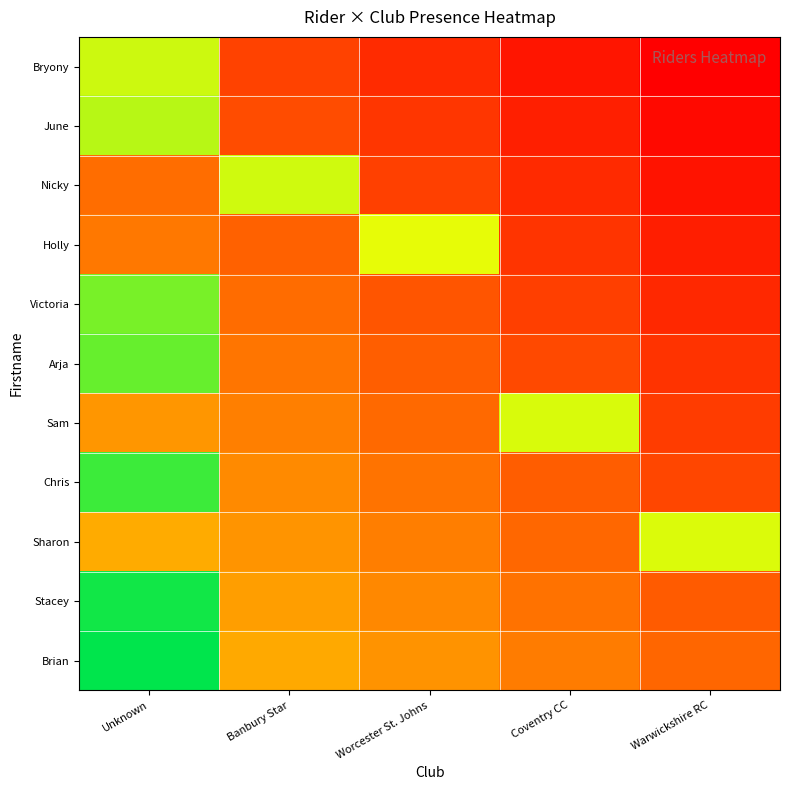

Count the number of data series in this chart.

11